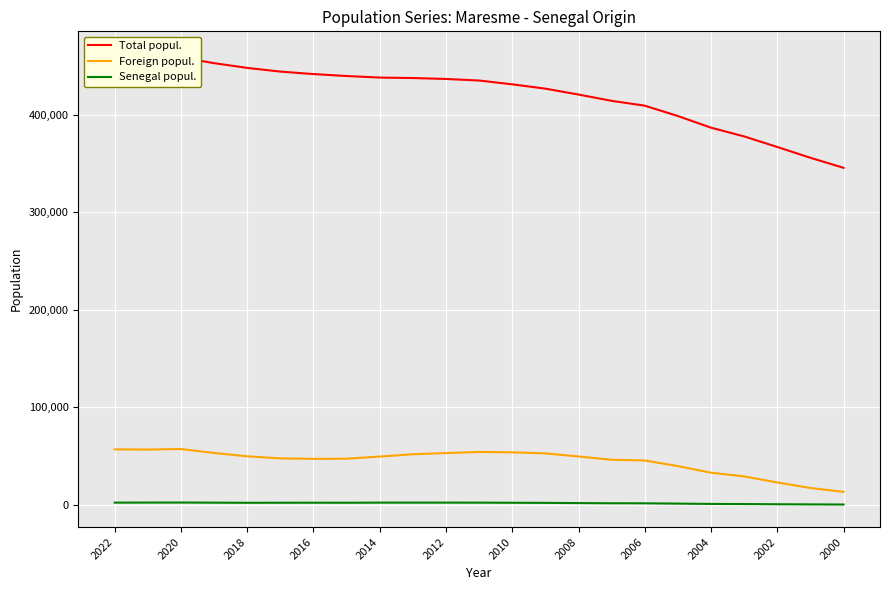

What is the maximum value for Foreign popul.?

57269